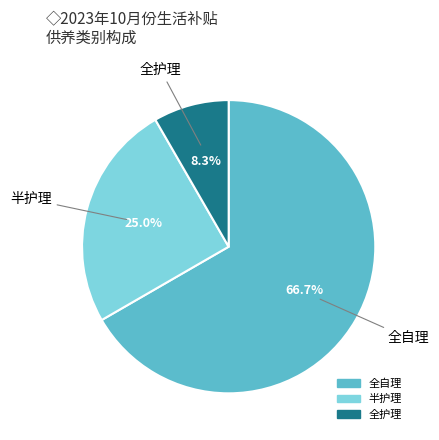

Between 全护理 and 全自理, which is larger?

全自理